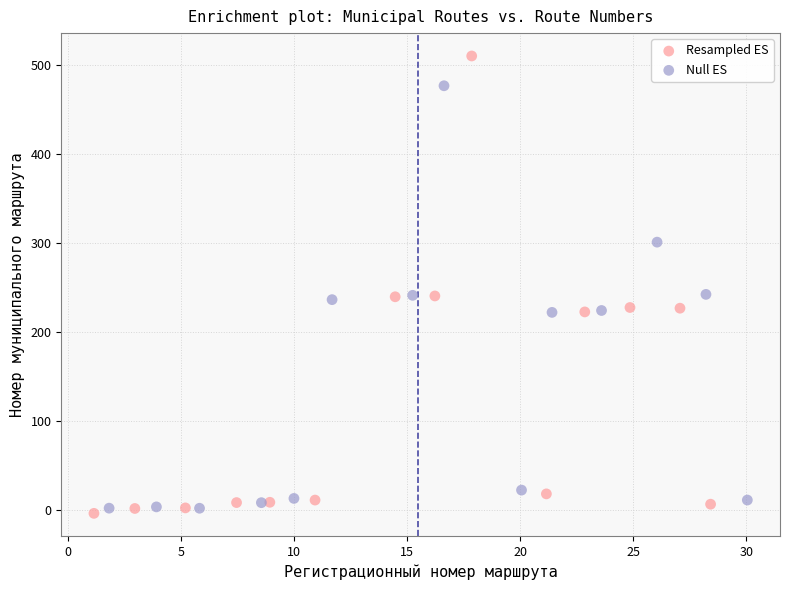

Which series contains the highest Y value?

Resampled ES